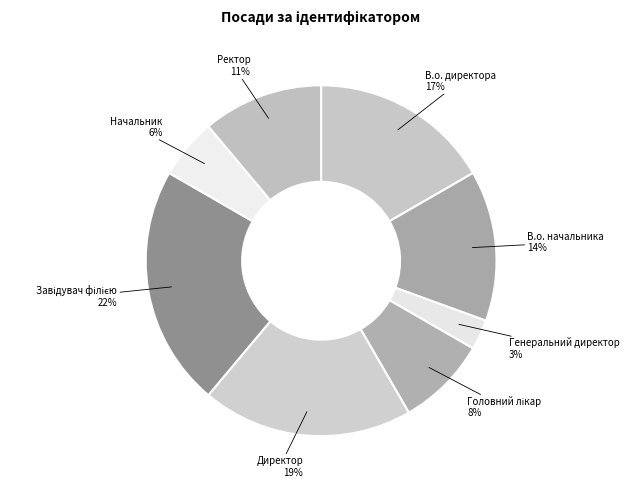

Is there a majority slice in this chart?

No